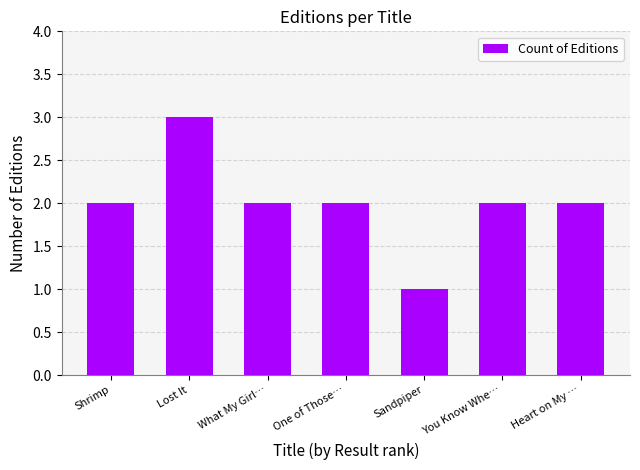

How many distinct data groups are displayed?

1